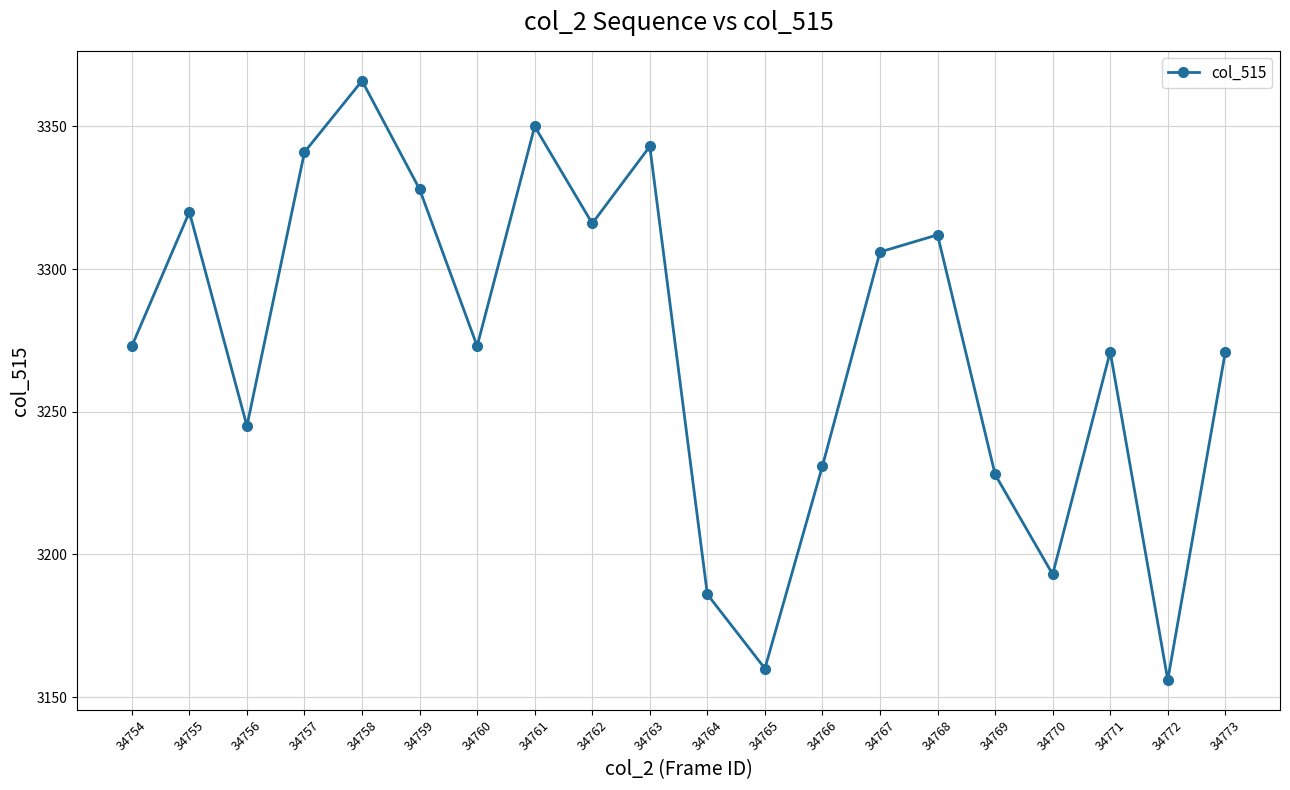

True or false: the data has more than 2 interior local peaks.

True